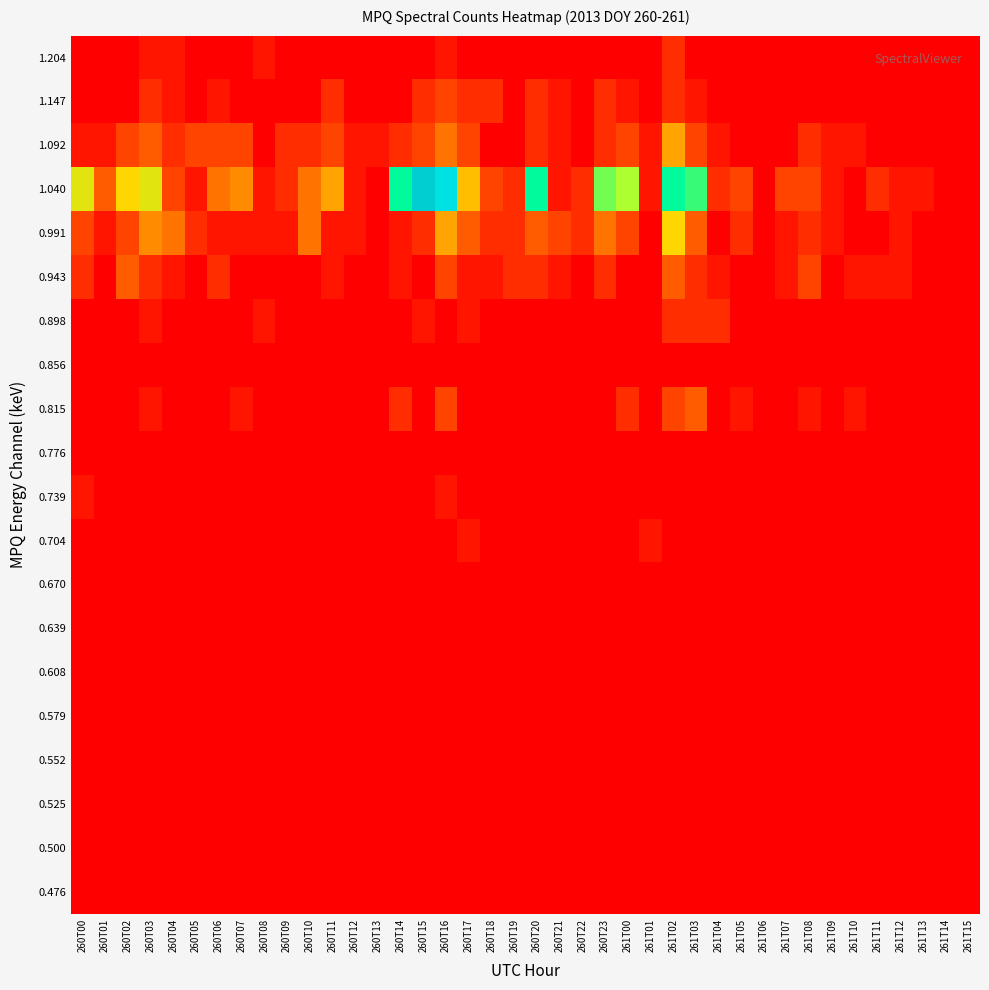

How many data points does each series have?

40